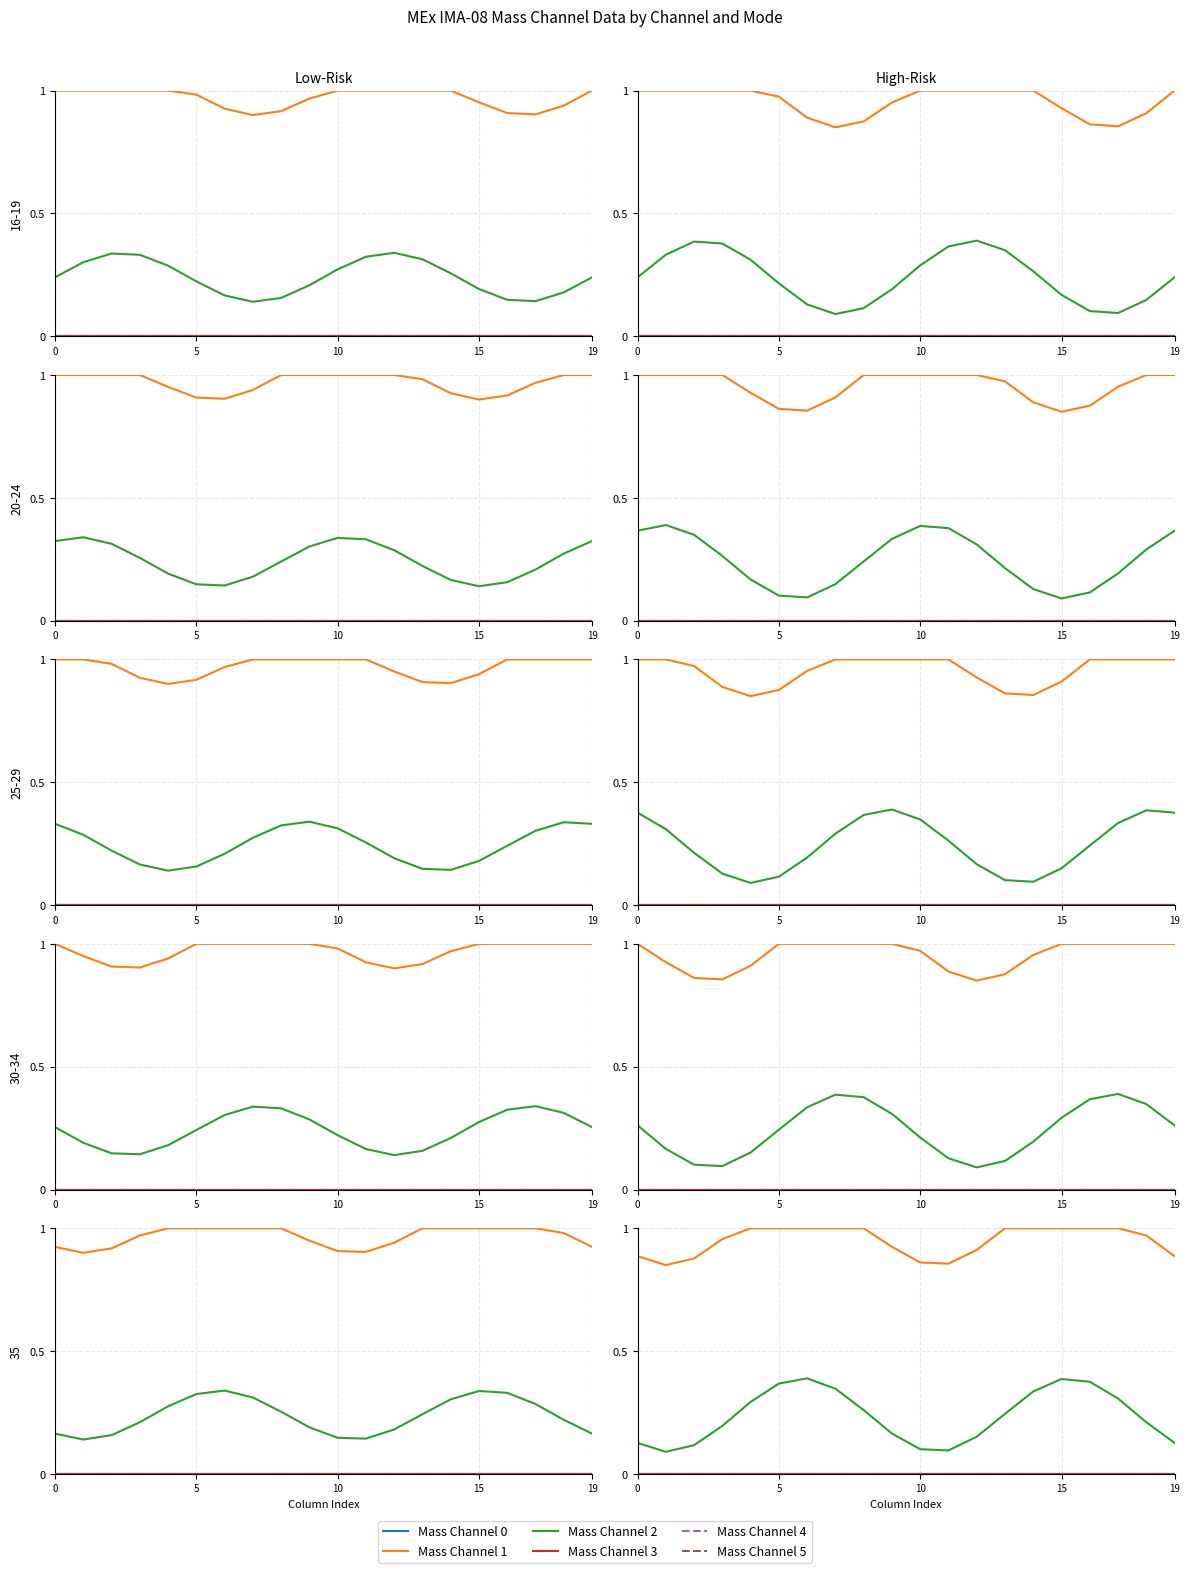

Which series has the widest spread of values?

Mass Channel 2